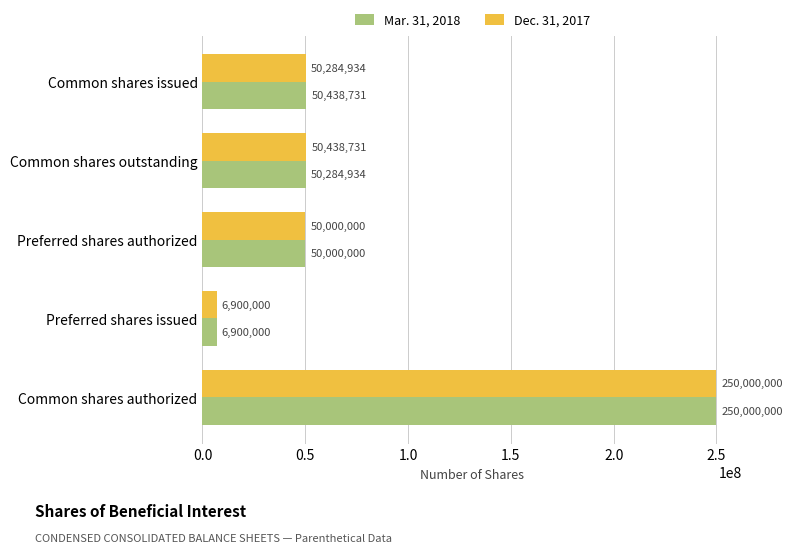

List the labels in order of Mar. 31, 2018 value, smallest first.

Preferred shares issued, Preferred shares authorized, Common shares outstanding, Common shares issued, Common shares authorized